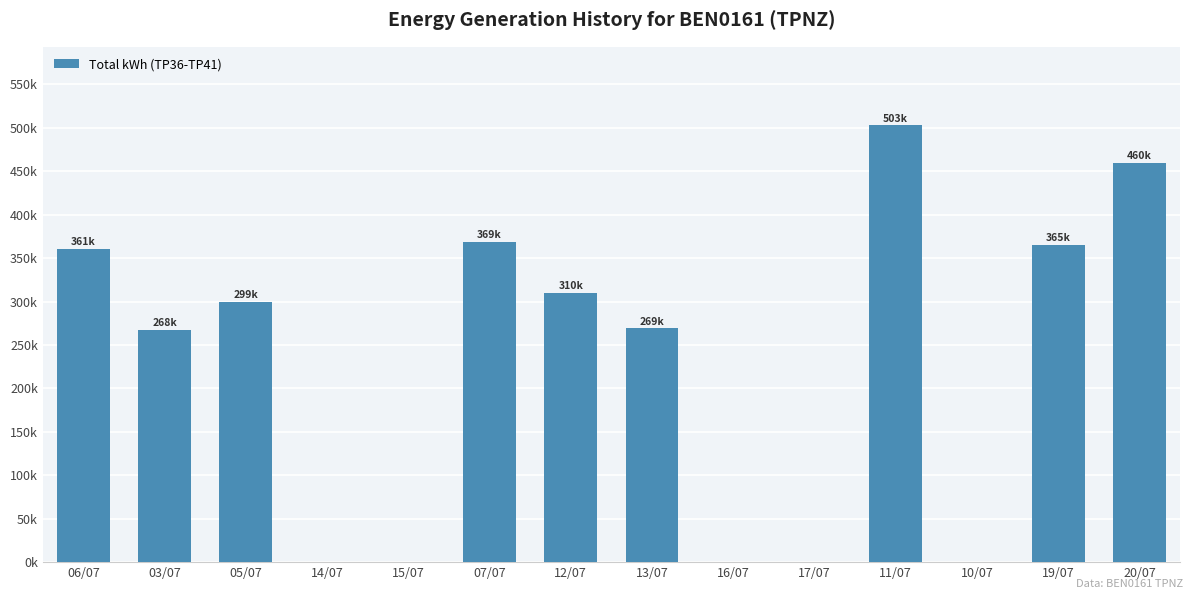

Where is the data nearest to the value 251350?

03/07